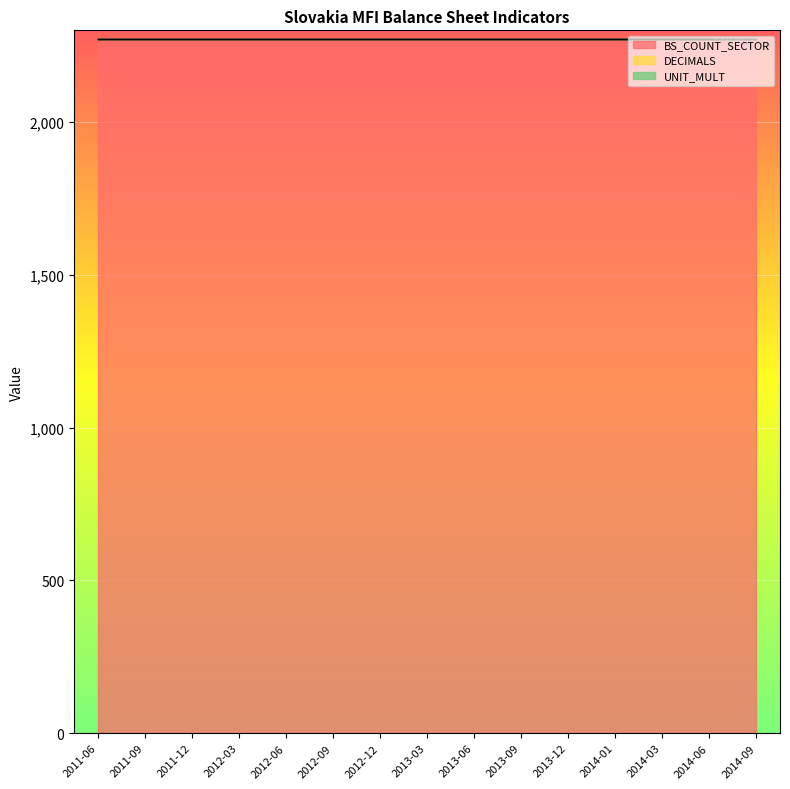

The value of UNIT_MULT at 2013-09 is 0. True or false?

True